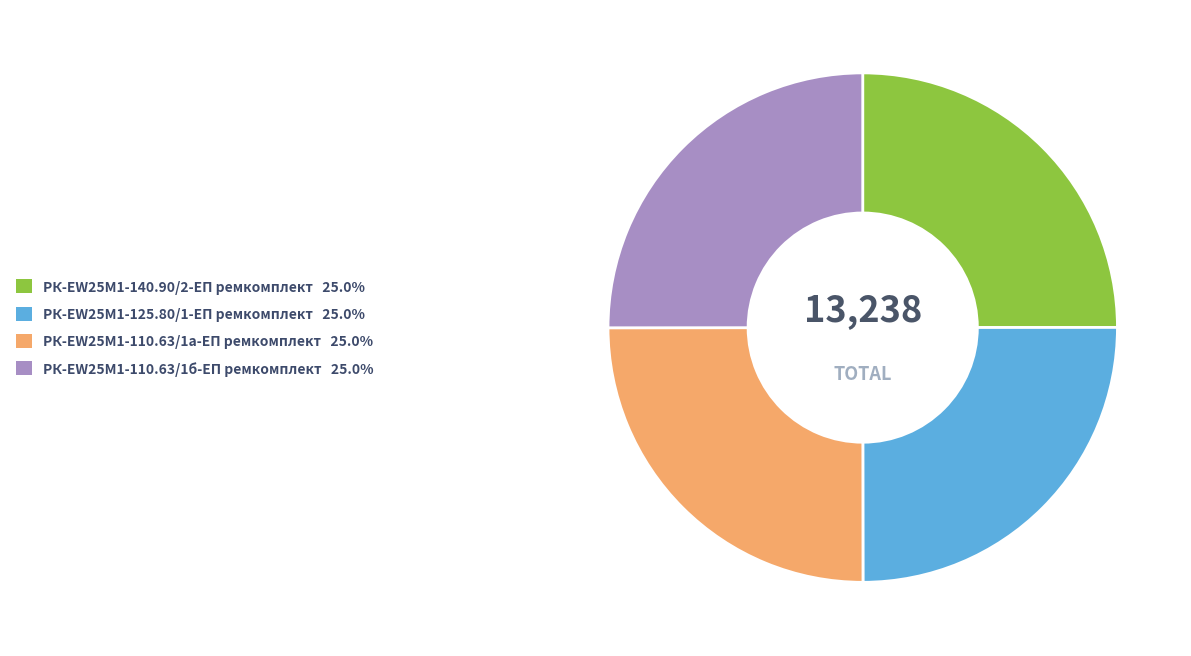

Approximately how many times larger is the value at РК-EW25M1-110.63/1а-ЕП ремкомплект compared to РК-EW25M1-125.80/1-ЕП ремкомплект?

1.0